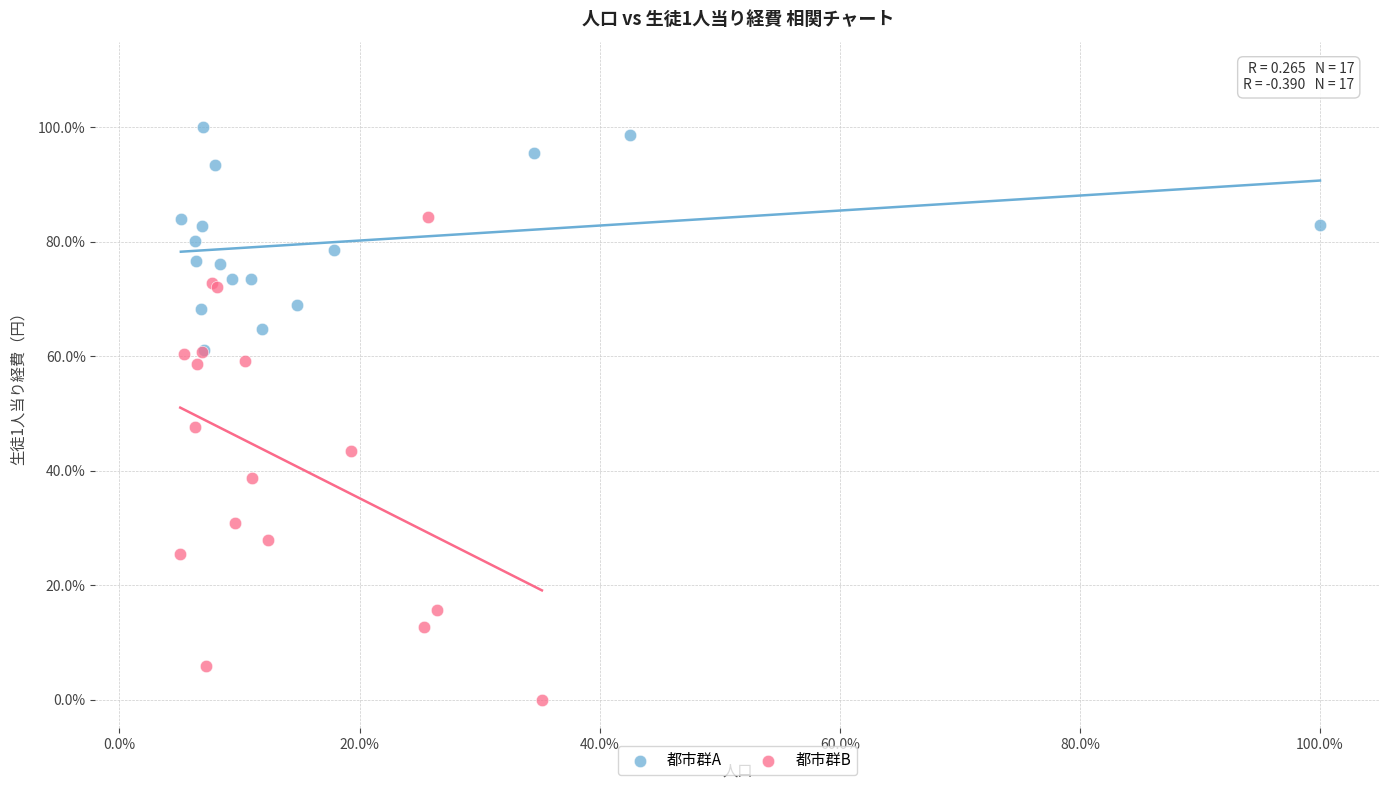

Which series has the widest spread of Y values?

都市群B